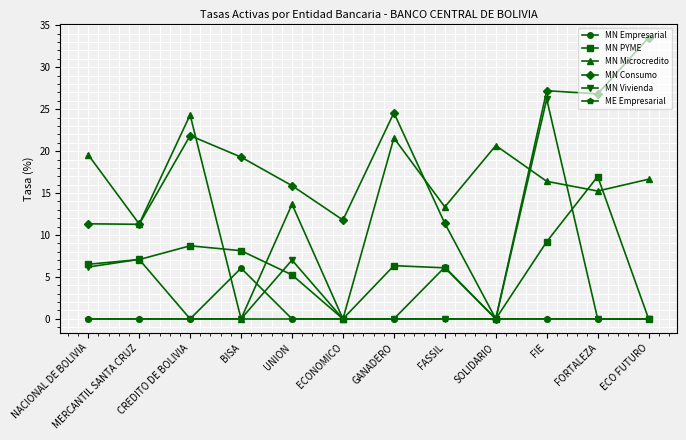

At which category is the sum across all series the highest?

FIE